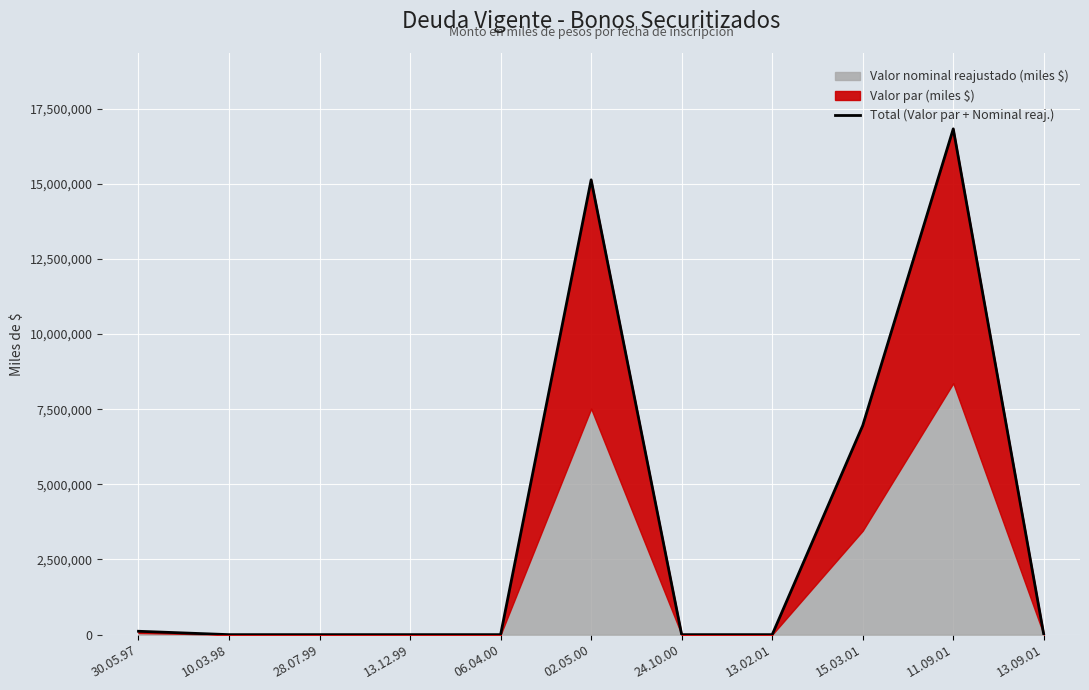

How many categories are shown in the chart?

11